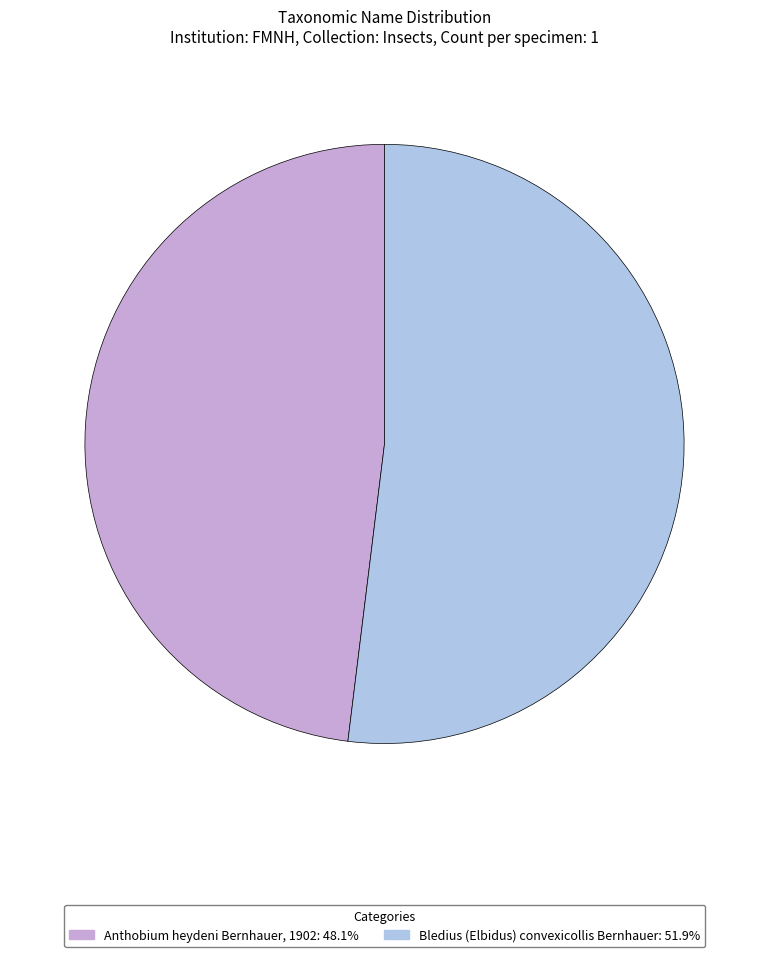

How many segments does this pie chart have?

2